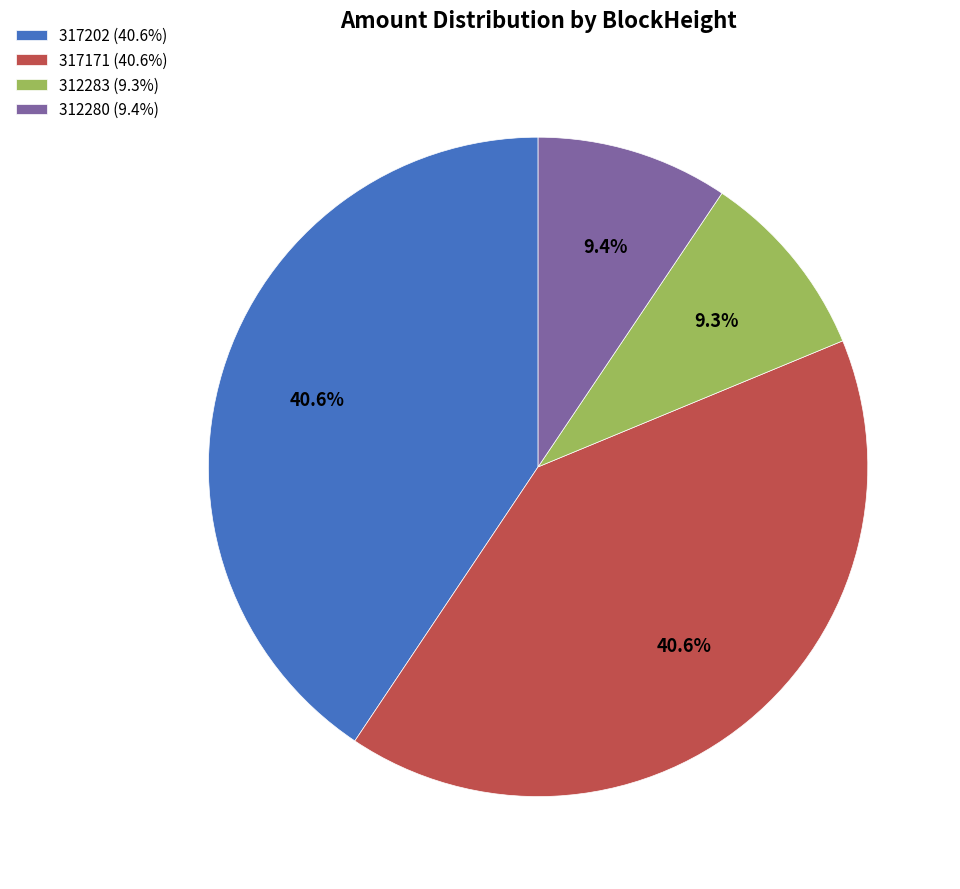

To the nearest percent, what percentage of the pie is 317171?

41%